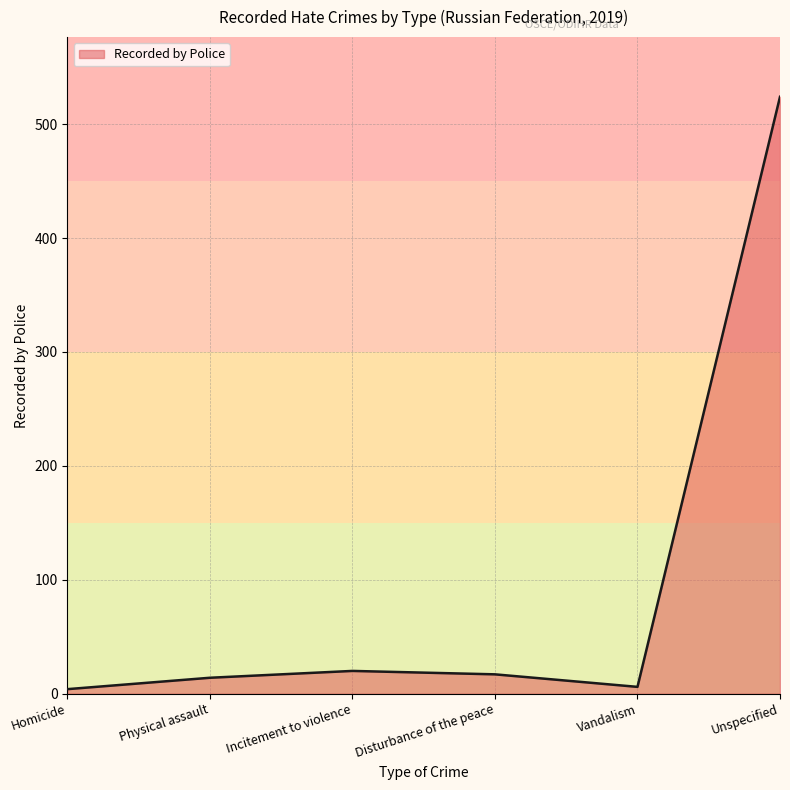

What is the maximum value shown in the chart?

524